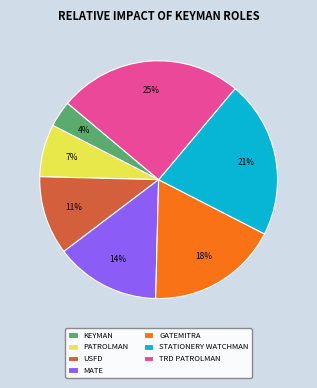

Which category has the smallest portion of the pie?

KEYMAN